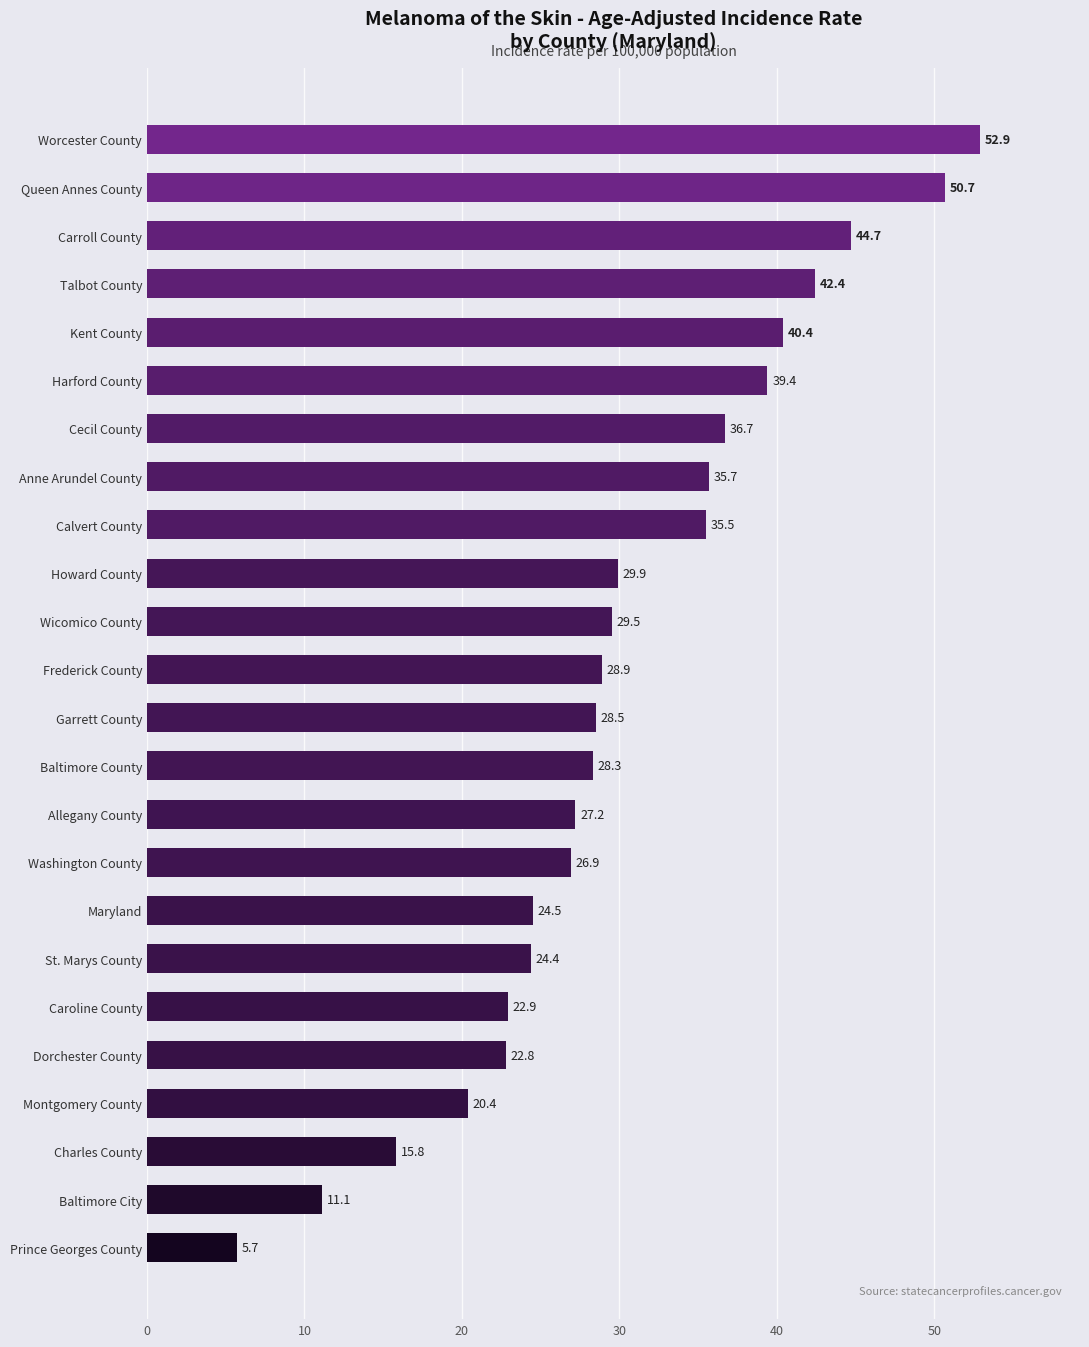

What is the difference between the maximum and minimum values?

47.2